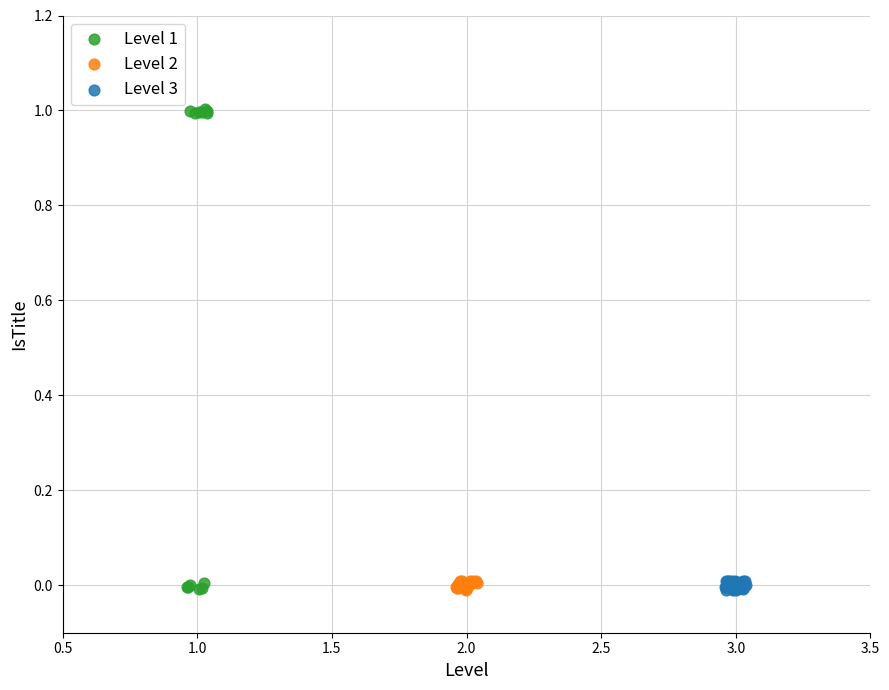

Which series reaches the maximum Y coordinate?

Level 1